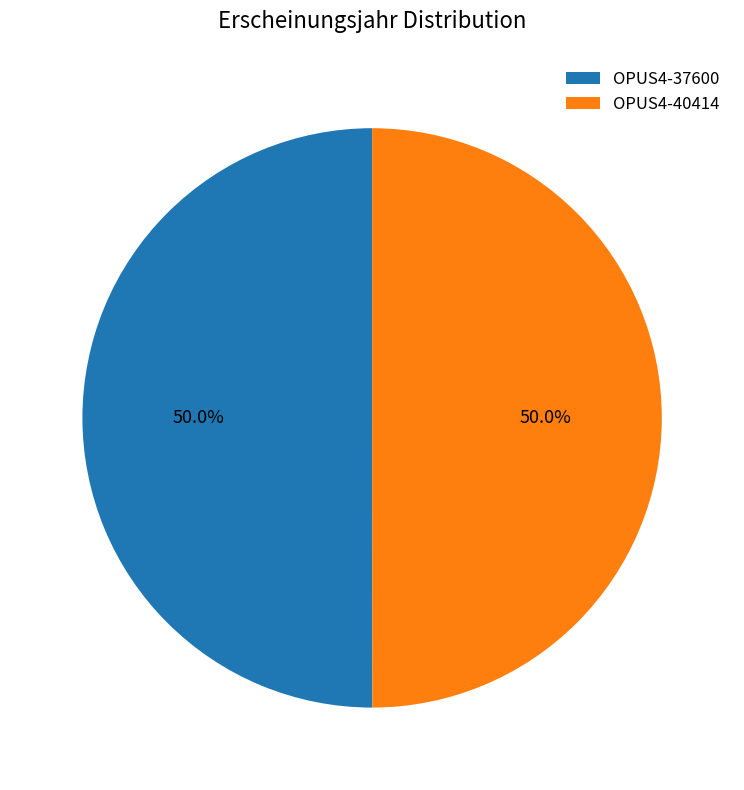

Count the number of slices in the pie.

2